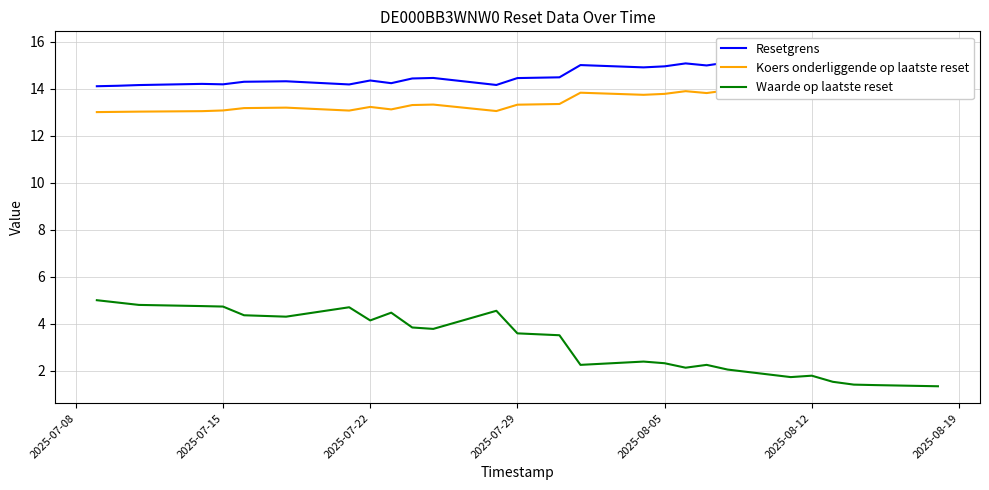

The value of Waarde op laatste reset at 2025-07-15 is 4.7. True or false?

True